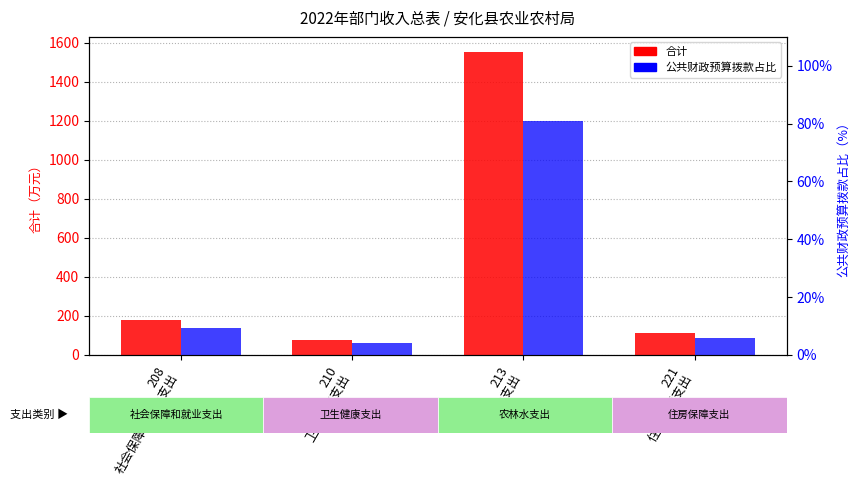

Which series changed the most between 208
社会保障和就业支出 and 213
农林水支出?

合计